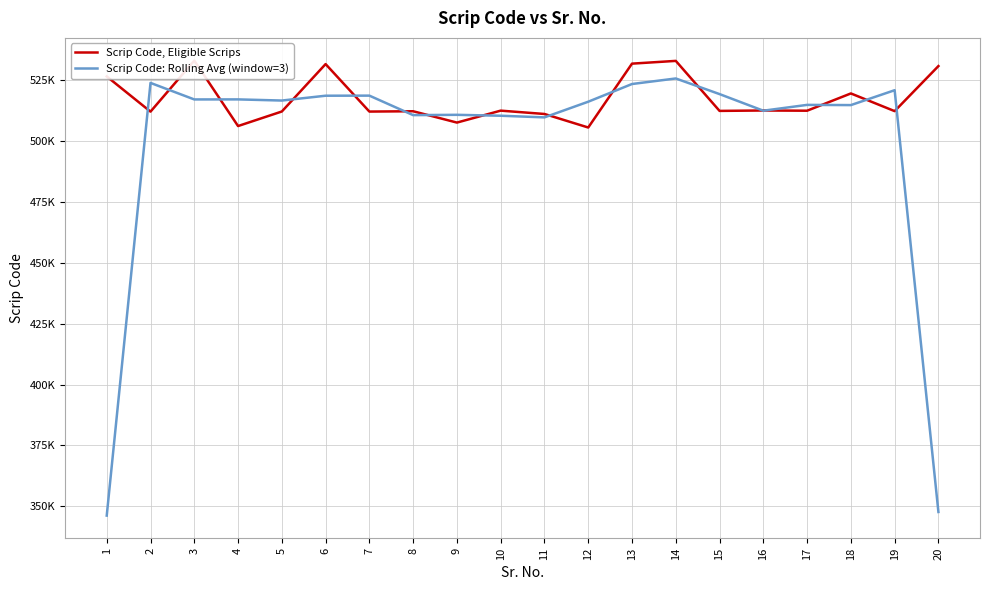

Rank the series at 13 from lowest to highest value.

Scrip Code: Rolling Avg (window=3), Scrip Code, Eligible Scrips